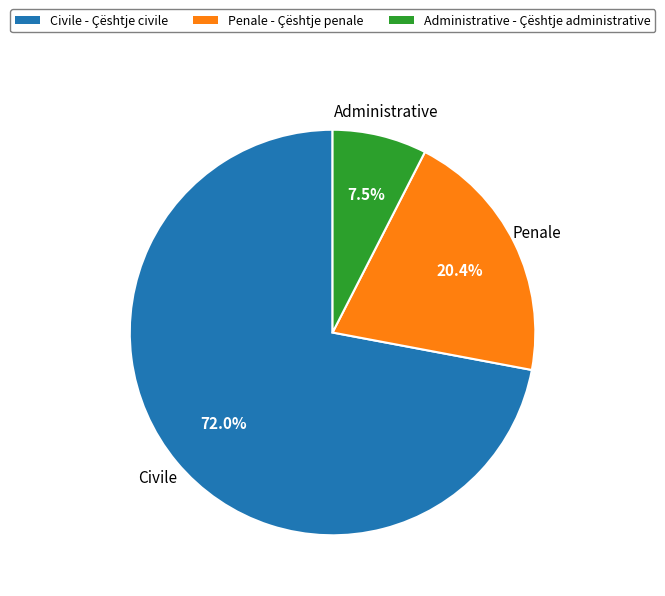

To the nearest percent, what is the difference between the largest and smallest slice percentages?

65%